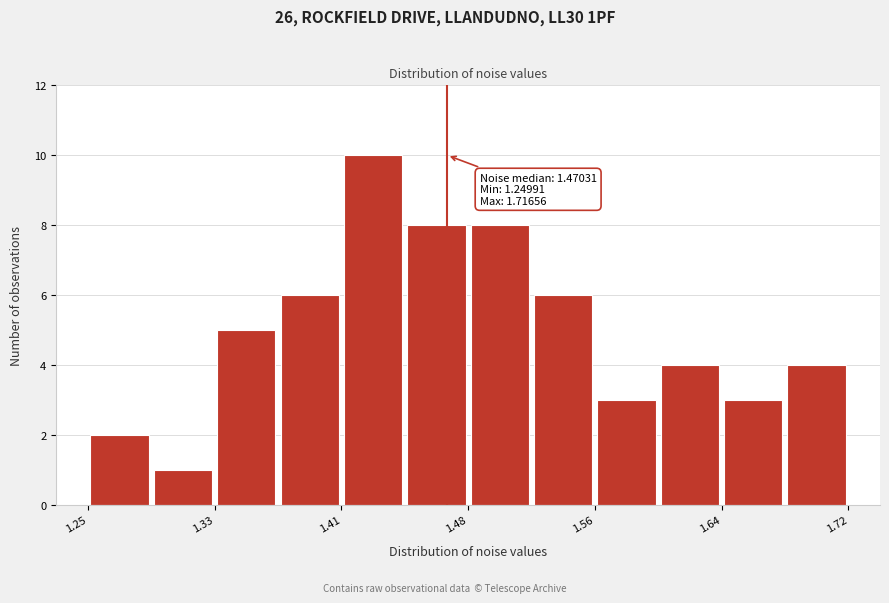

Read against the x-axis, roughly where is the centre of the tallest bar?

1.42